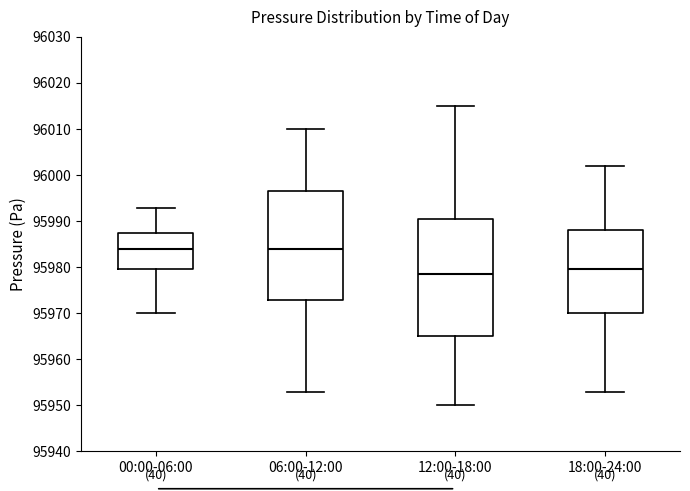

Where does the upper whisker of the box for 18:00-24:00 end on the y-axis? The values are not printed on the chart, so give them approximately, as read against the axis.

96002